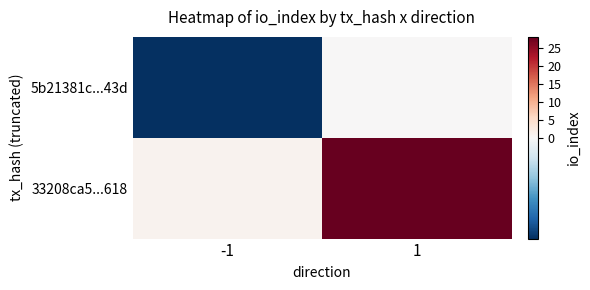

What is the difference between the highest and lowest values at 1?

28